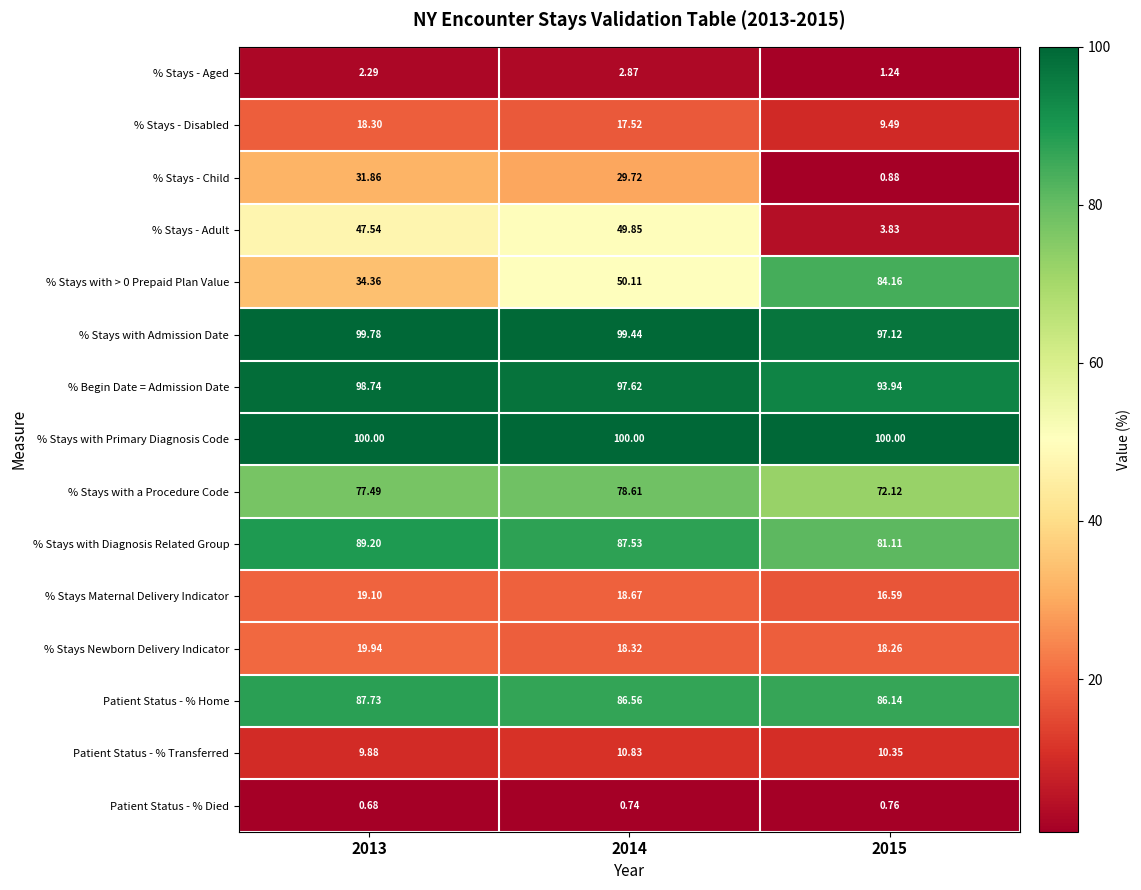

How many series are shown in this chart?

15